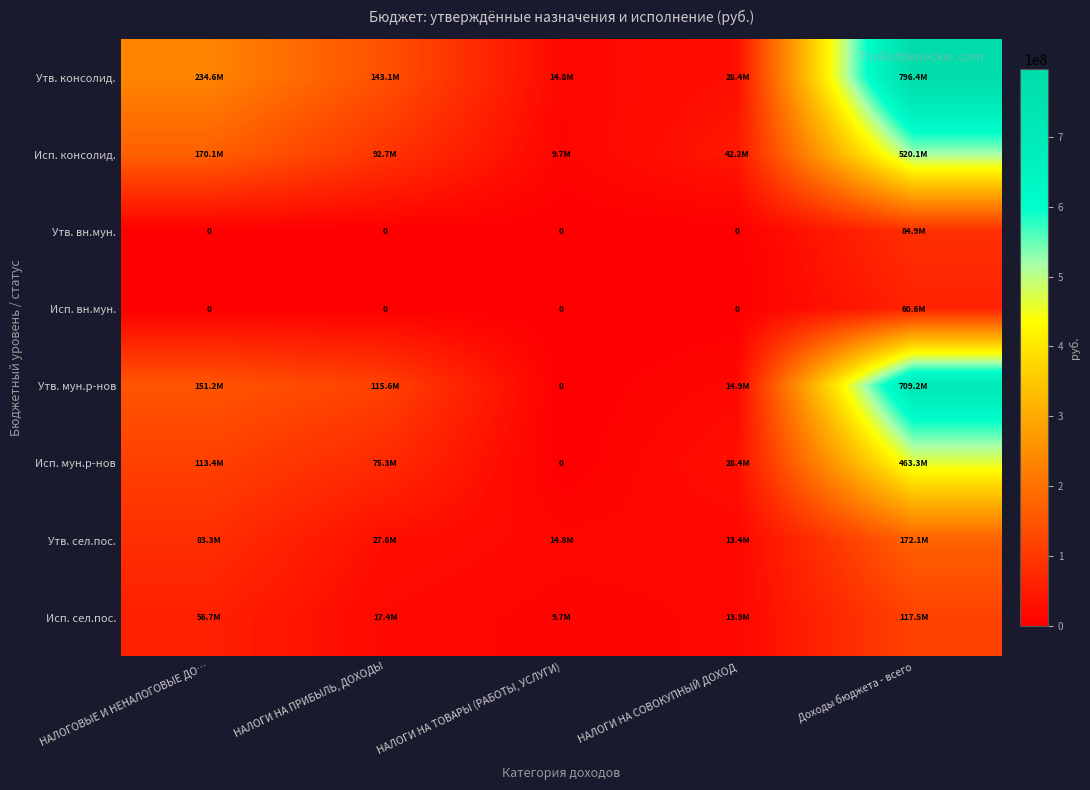

The value of Утв. сел.пос. at НАЛОГОВЫЕ И НЕНАЛОГОВЫЕ ДО… is 83325099.0. True or false?

True